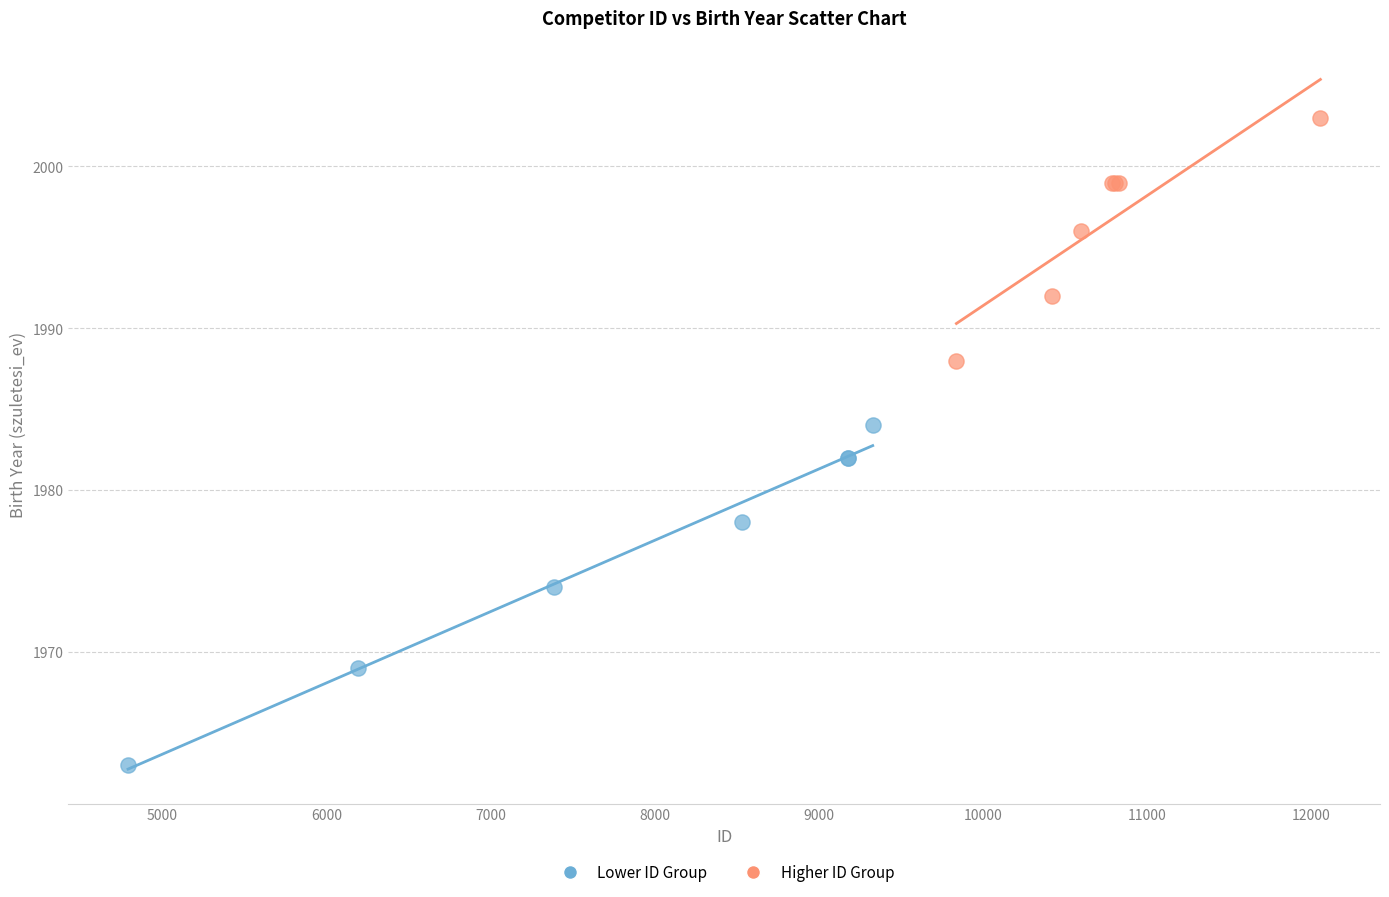

Which series has the widest spread of Y values?

Lower ID Group